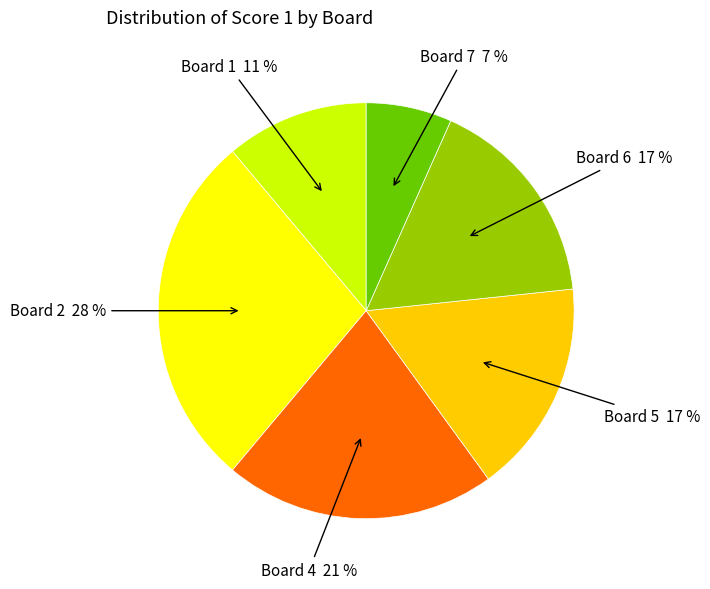

How many slices are in this pie chart?

6